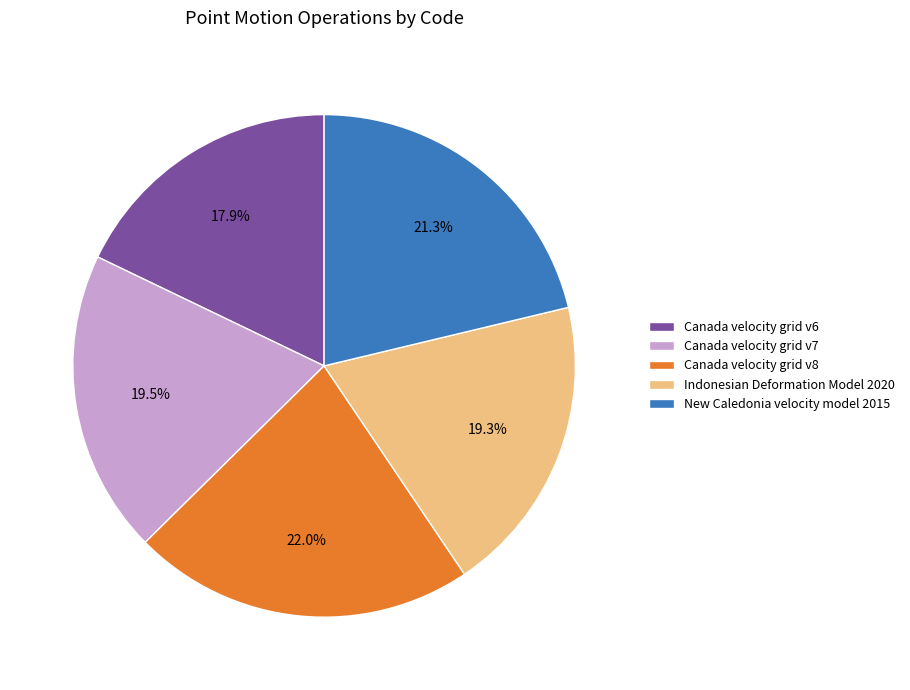

Is it true that Canada velocity grid v7 is 33% of the pie?

False